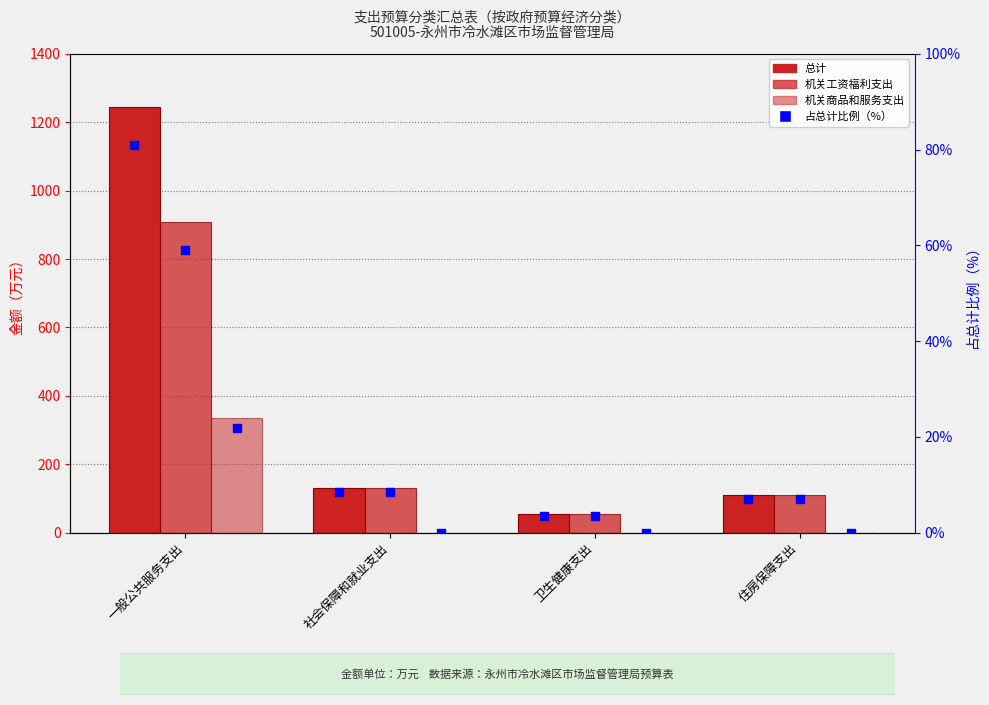

Which series contains the lowest Y value?

机关商品和服务支出